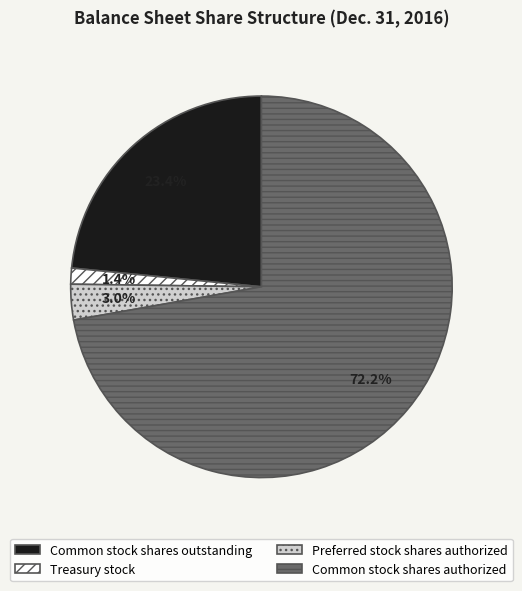

Rank the categories by value from highest to lowest.

Common stock shares authorized, Common stock shares outstanding, Preferred stock shares authorized, Treasury stock